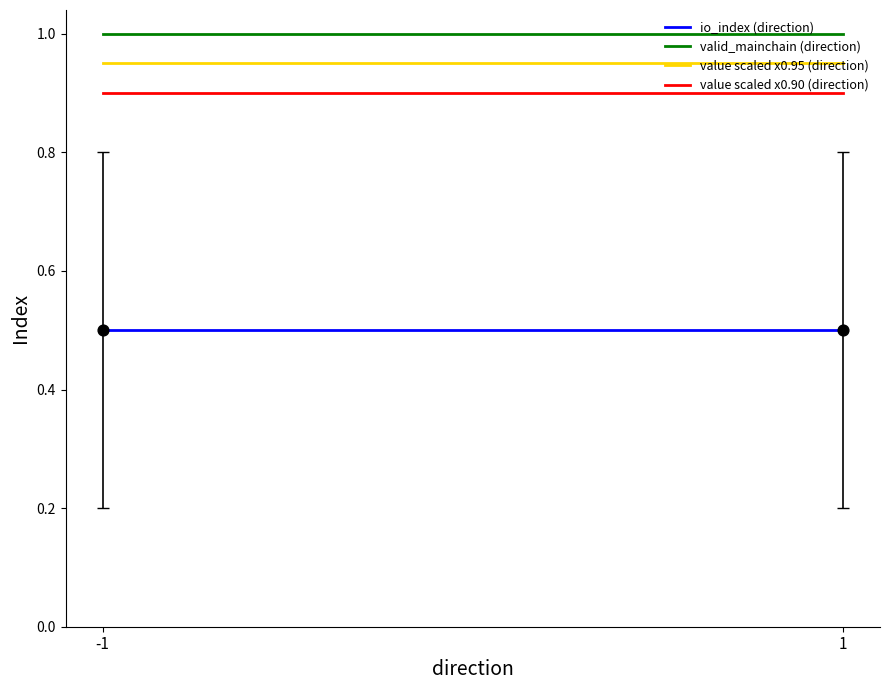

Which series has the widest spread of Y values?

io_index (direction)